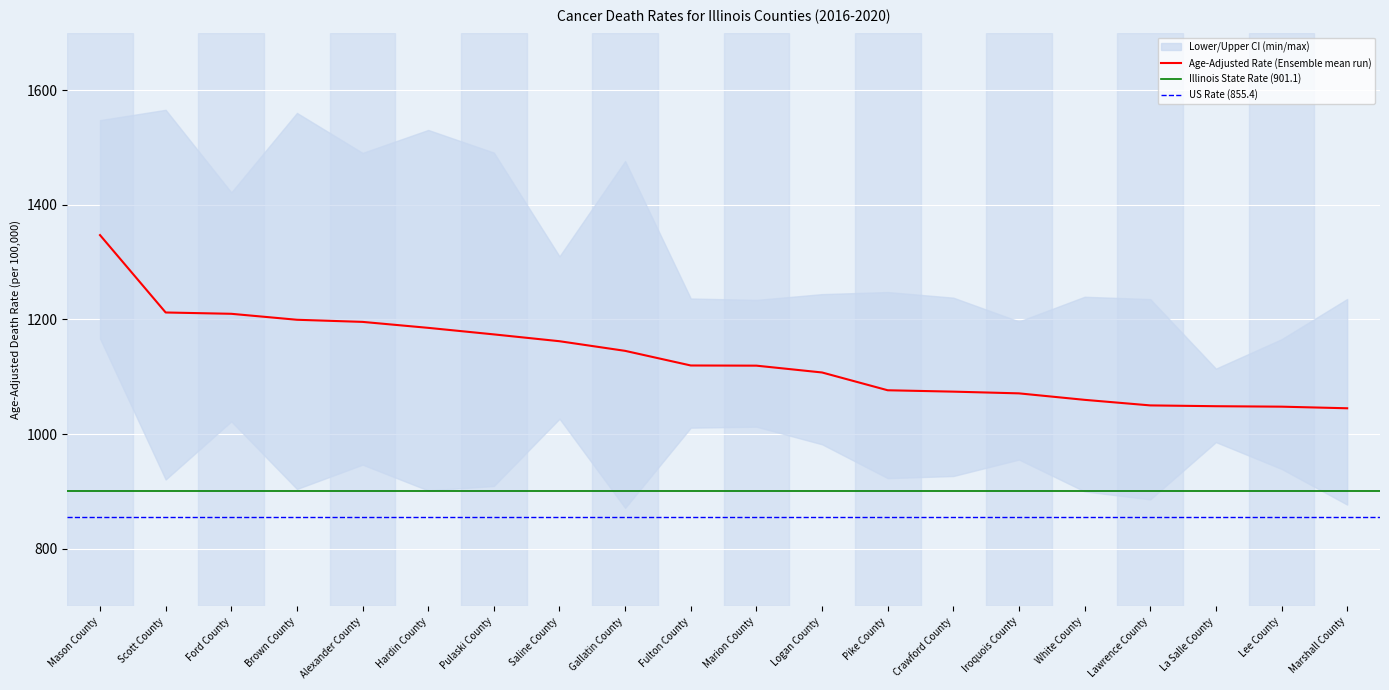

True or false: Upper CI and Lower CI cross at least once.

False